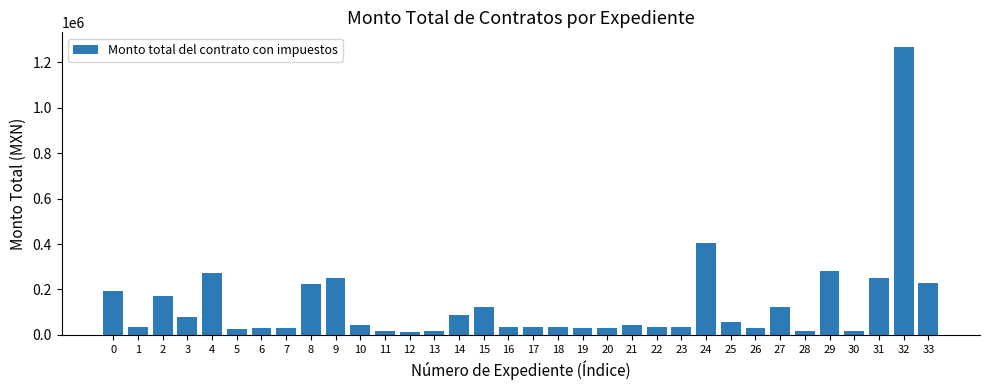

Is it true that the value at 32 is 470521.9?

False